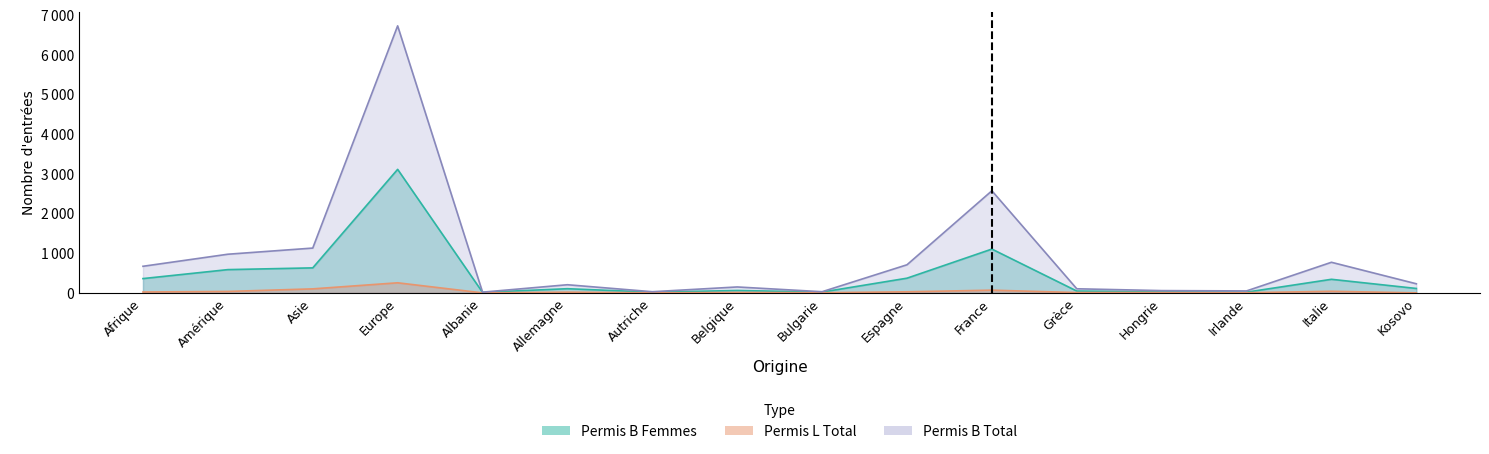

Rank the series by their maximum value, from highest to lowest.

Permis B Total, Permis B Femmes, Permis L Total